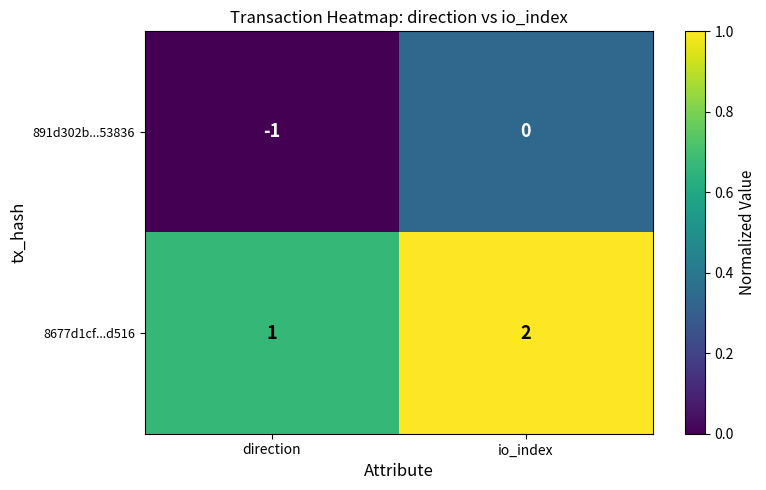

Which category has the highest value across all series?

io_index